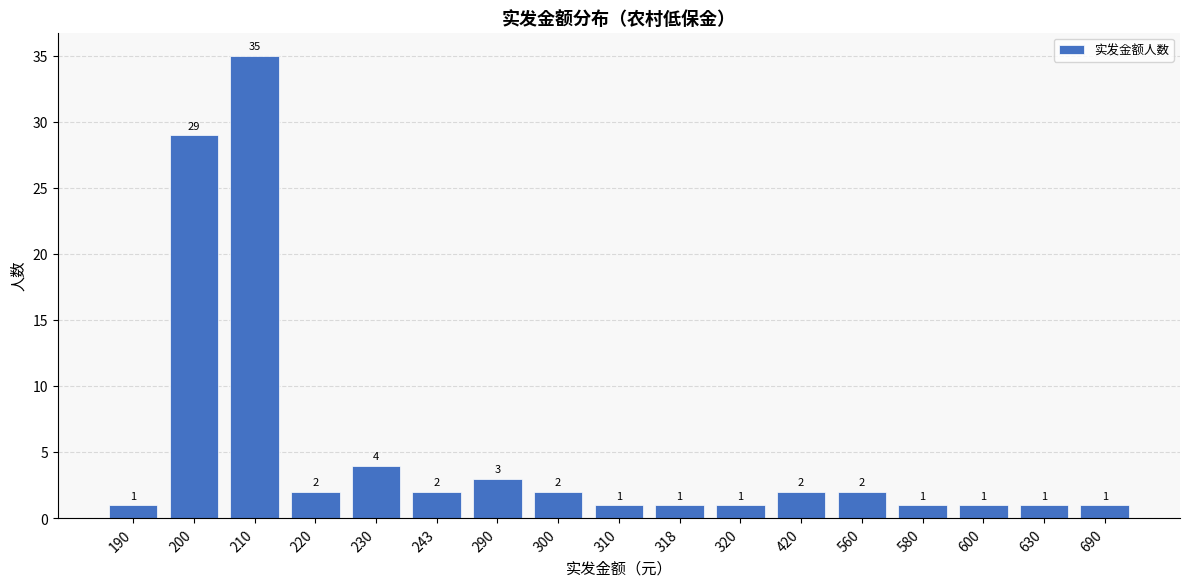

Approximately how many times larger is the value at 310 compared to 290?

0.3